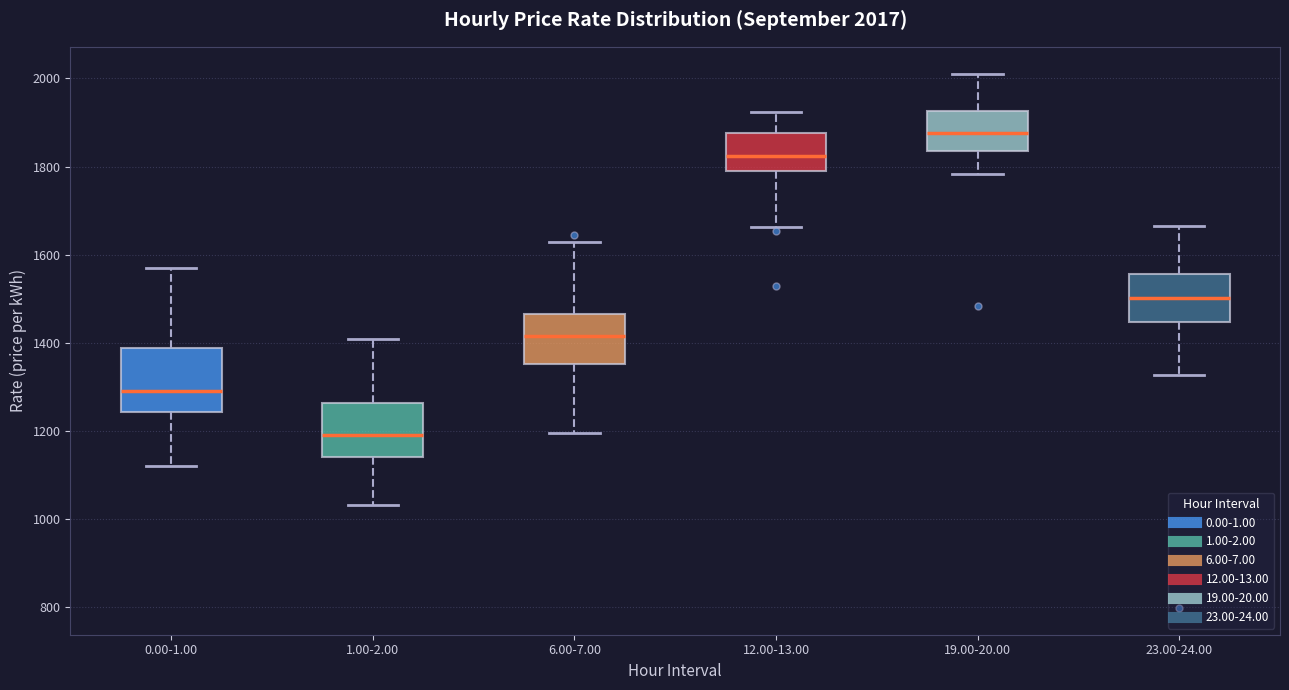

Comparing the boxes themselves (not the whiskers), which one is the tallest?

0.00-1.00